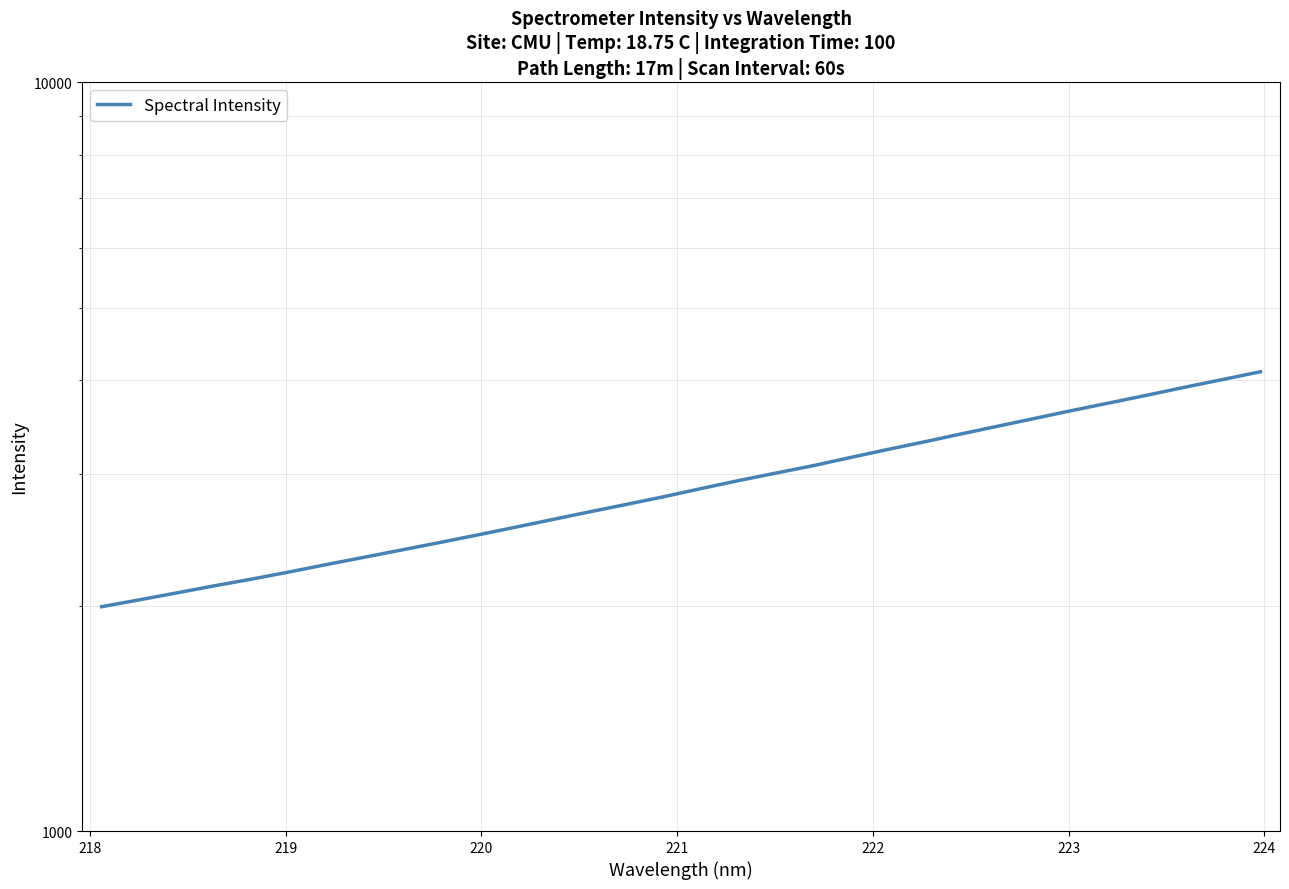

What is the value of the 31st point from the left?

4008.9